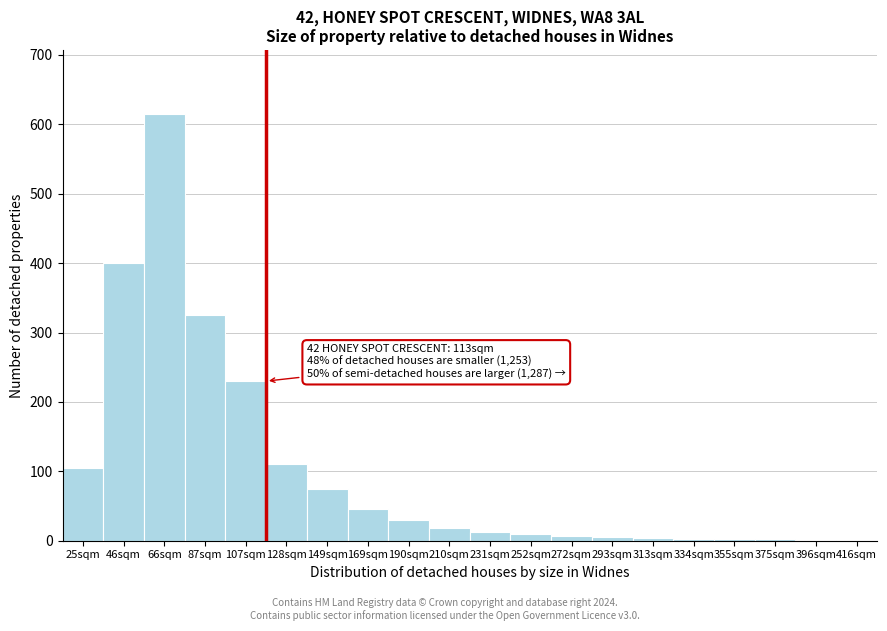

What is the greatest value displayed?

615